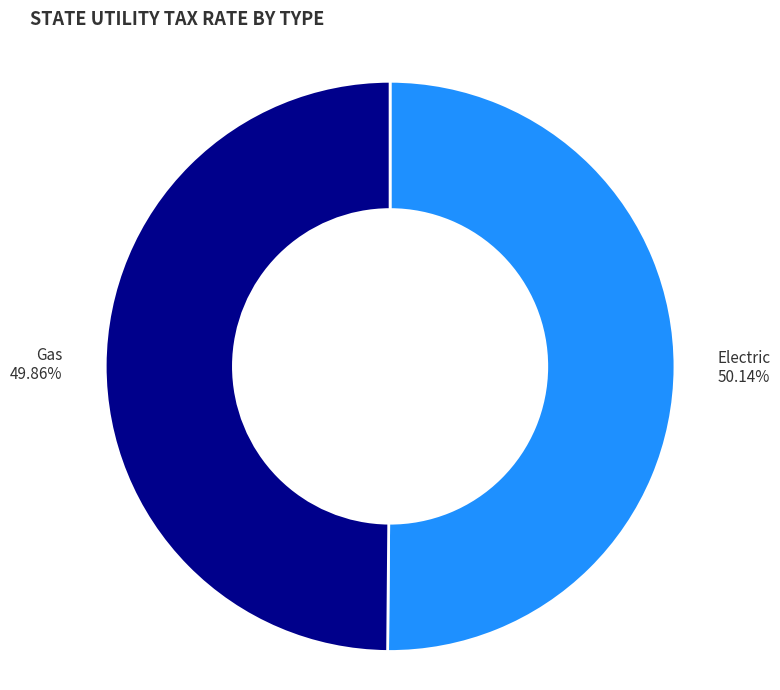

Is there any slice that represents more than half of the pie?

Yes